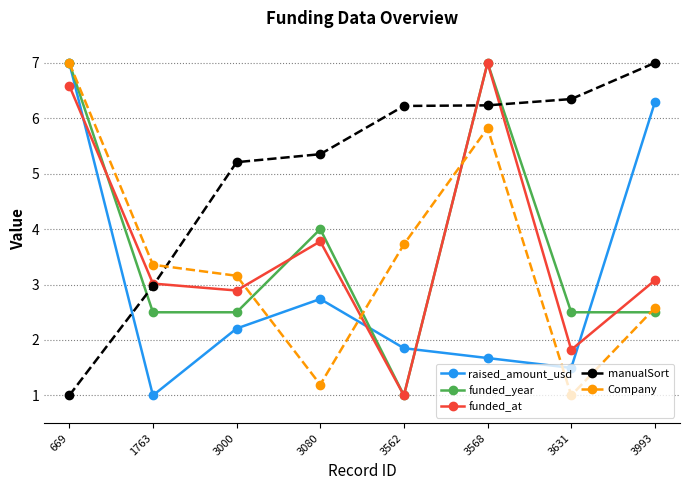

True or false: manualSort has a value of 5.4 at 3080.

True